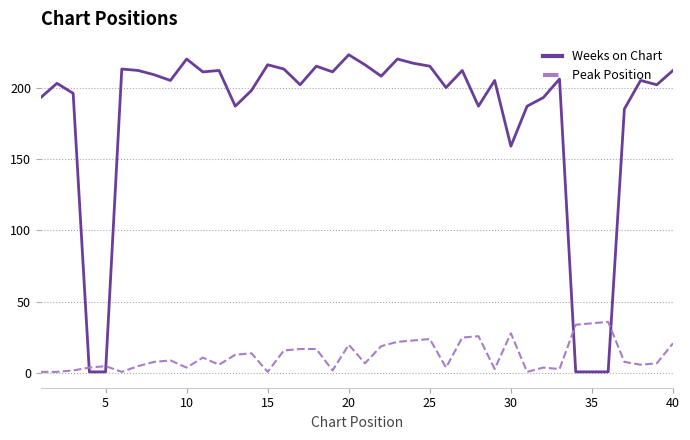

Count the number of categories in the chart.

40